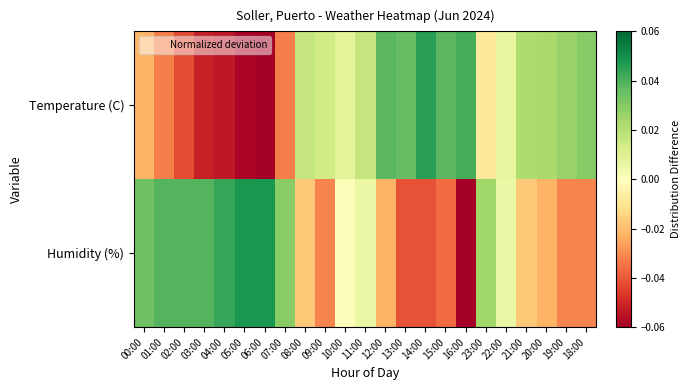

How many series are shown in this chart?

2